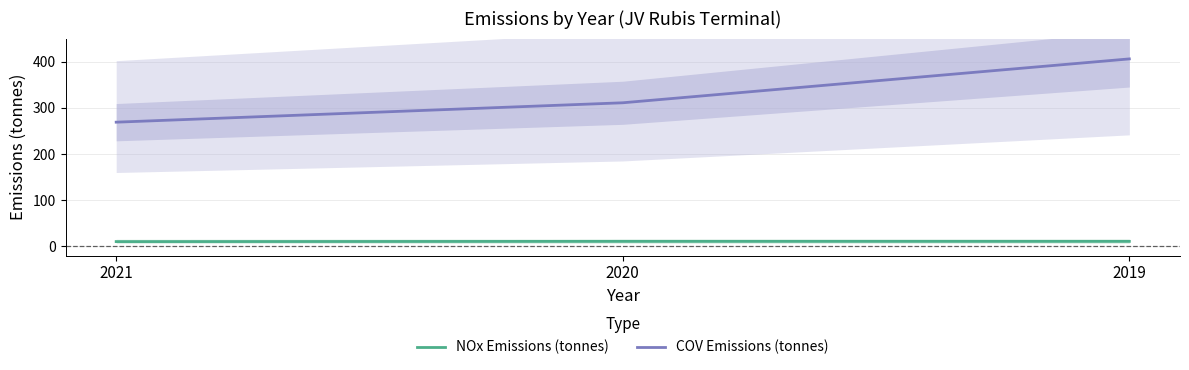

At which category does the chart reach its peak across all series?

2019